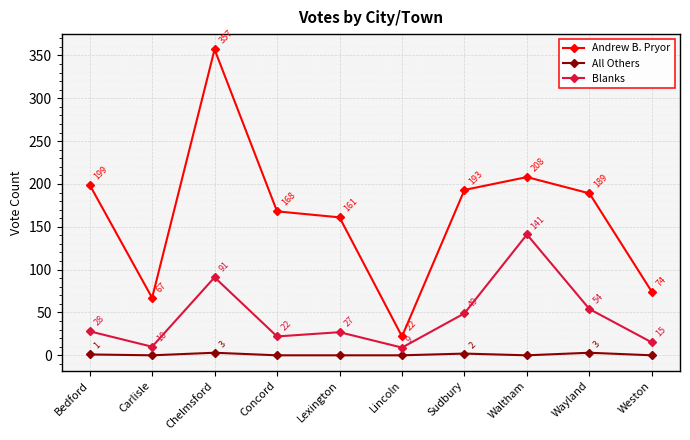

What is the difference between the second highest and second lowest values in the Andrew B. Pryor series?

141